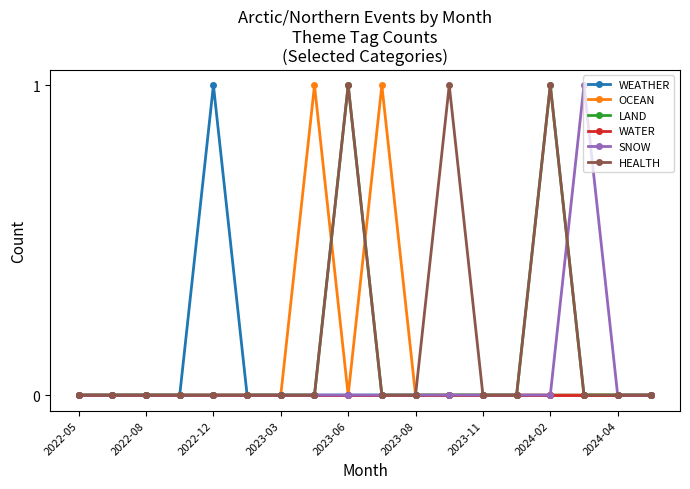

How many distinct data groups are displayed?

6